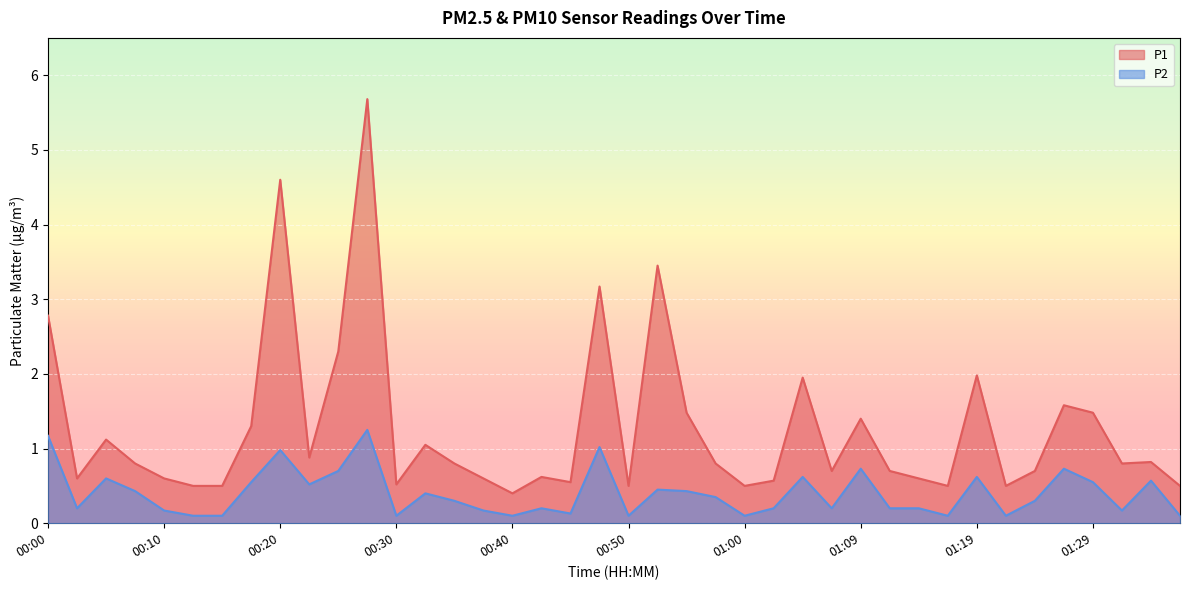

What is the sum of the P2 values at 00:55 and 00:23?

0.9